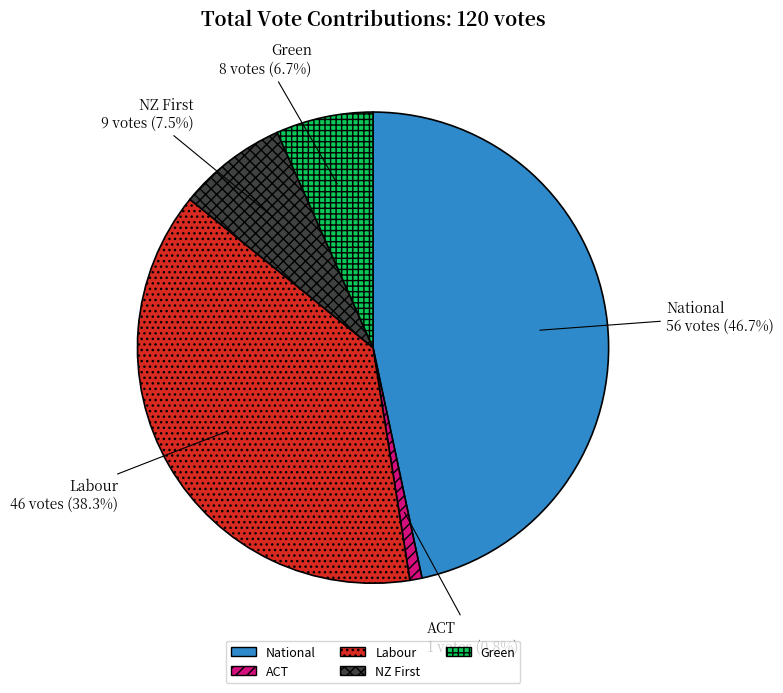

To the nearest percent, what is the combined percentage of Labour and National?

85%